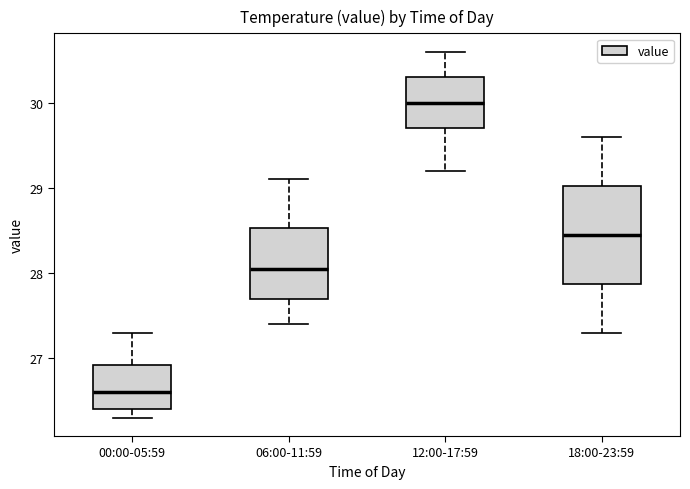

Reading left to right, read every box against the y-axis: the position of its median line, the range the box covers, and the ends of its whiskers. The values are not printed on the chart, so give them approximately, as read against the axis.

00:00-05:59: median 26.6, box 26.4 to 26.9, whiskers 26.3 to 27.3
06:00-11:59: median 28.1, box 27.7 to 28.5, whiskers 27.4 to 29.1
12:00-17:59: median 30.0, box 29.7 to 30.3, whiskers 29.2 to 30.6
18:00-23:59: median 28.5, box 27.9 to 29.0, whiskers 27.3 to 29.6